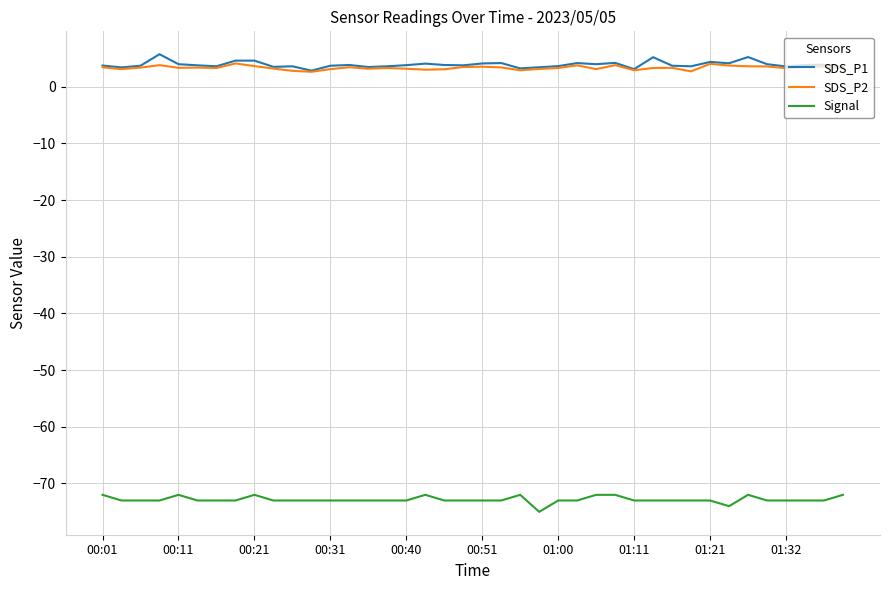

True or false: Signal and SDS_P2 intersect in this chart.

False